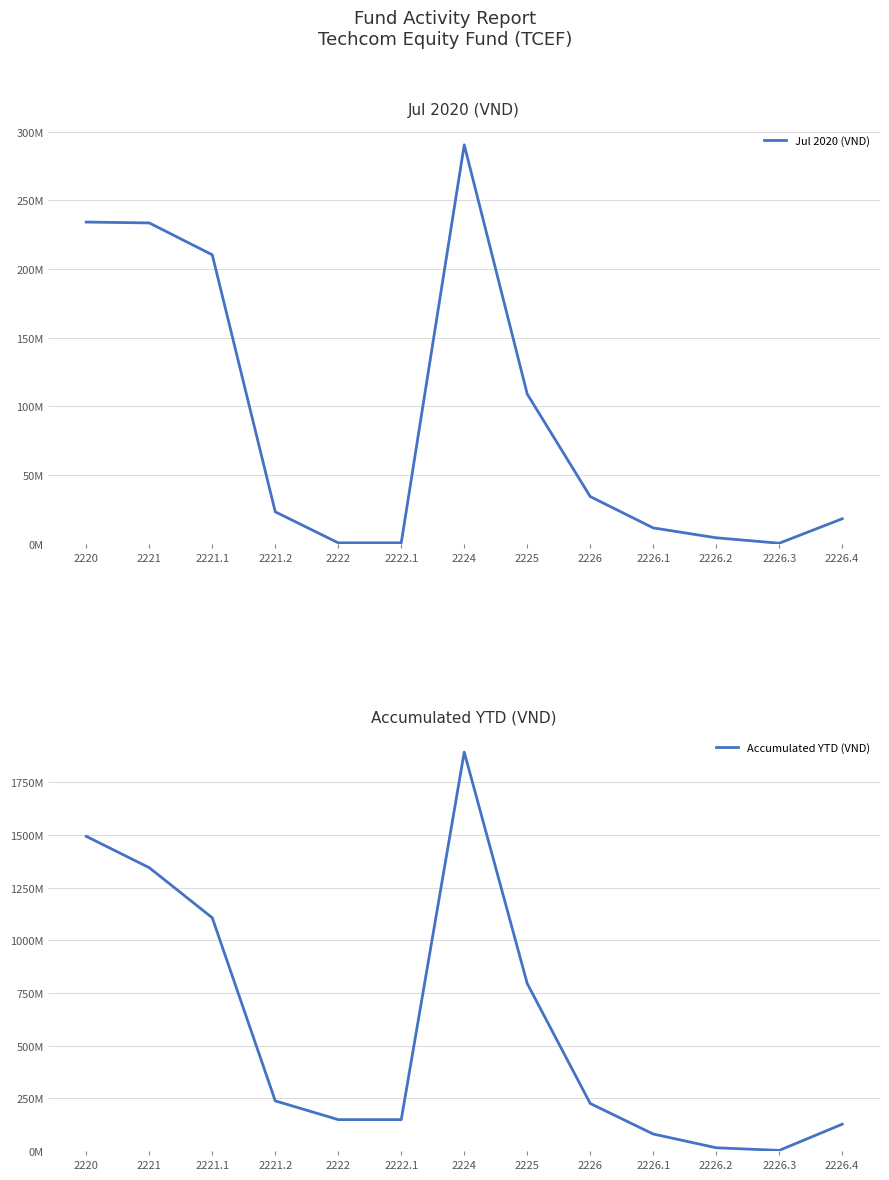

Which series has the largest total across all categories?

Accumulated YTD (VND)